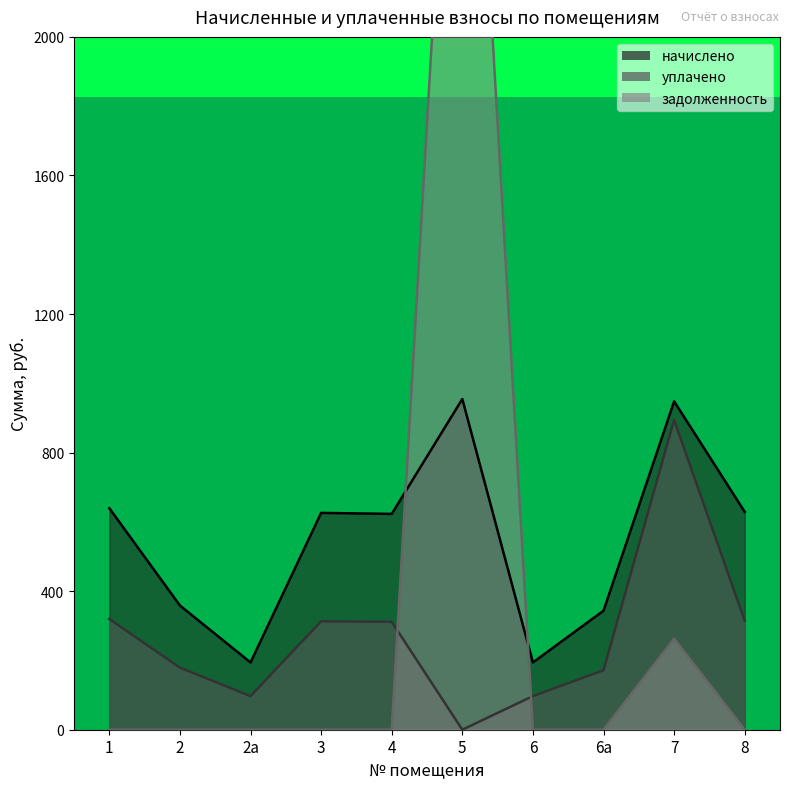

What is the value of the начислено point at the 4th from the left?

626.0